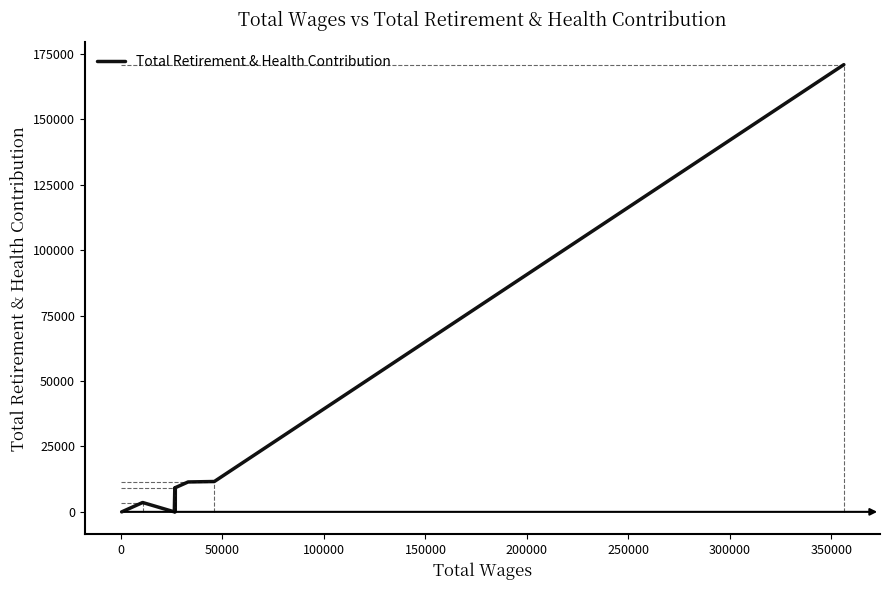

True or false: there are more than 0 points higher than both neighbors.

True